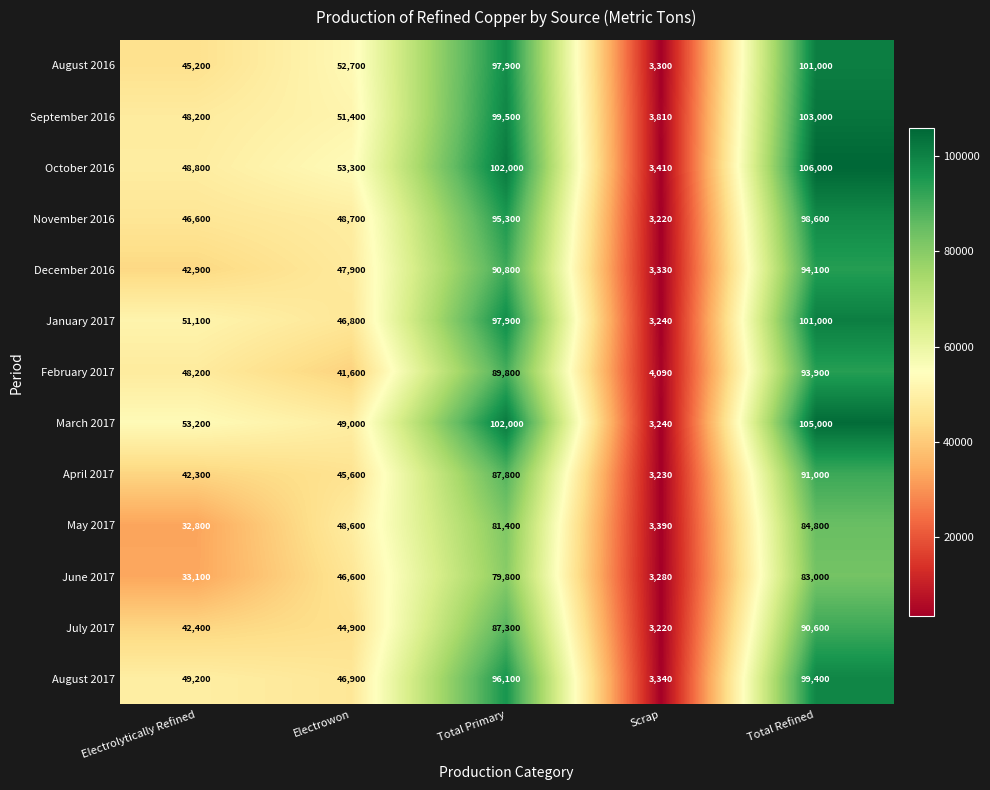

What is the lowest value of the January 2017 series?

3240